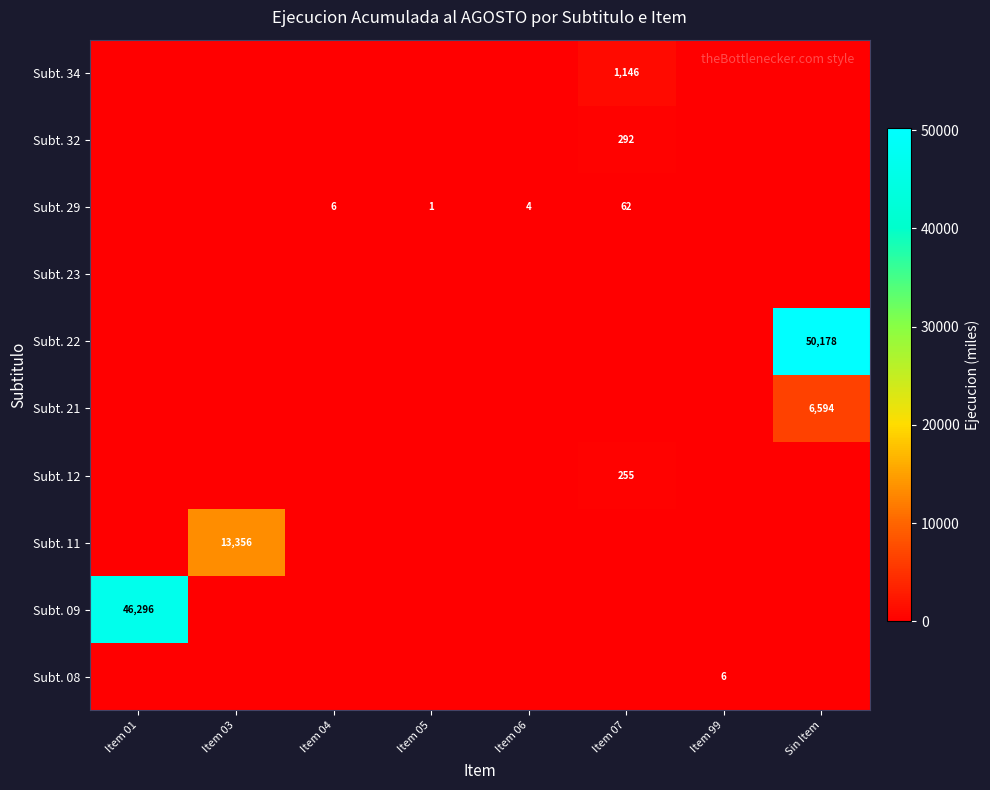

Which label corresponds to the smallest value in the chart?

Item 01